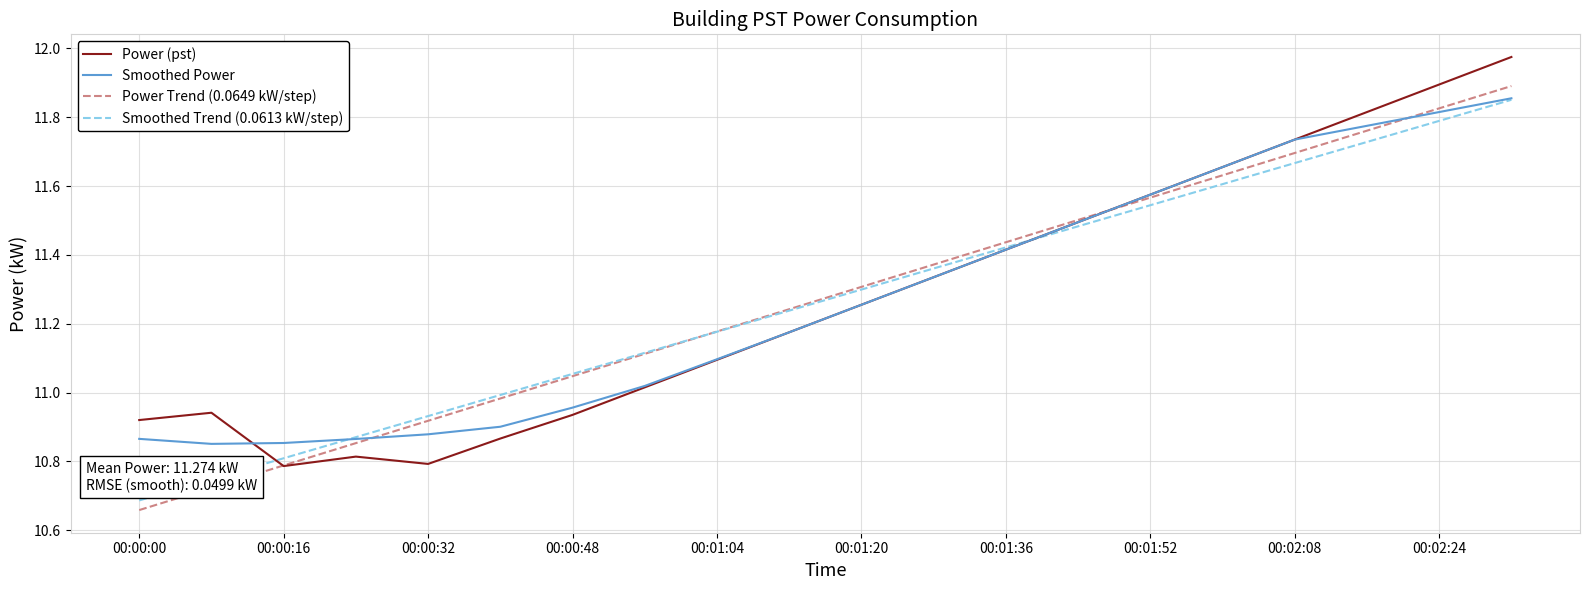

Is this an area chart (filled region under the line)?

No